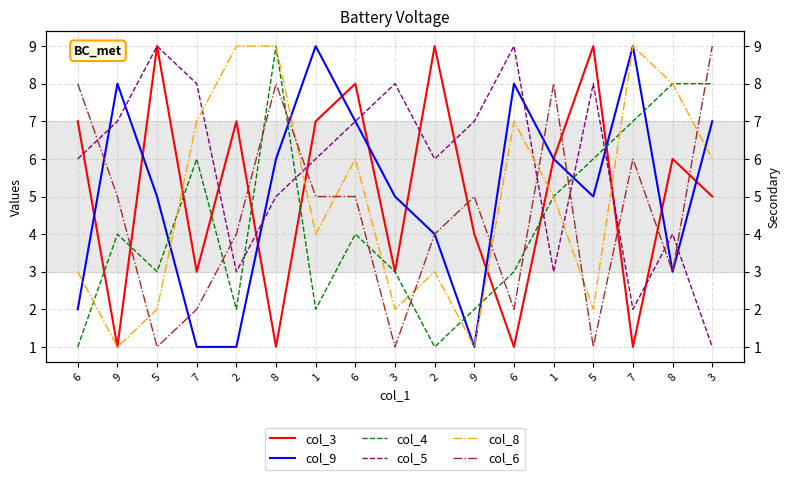

True or false: col_5 has a value of 12 at 5.

False